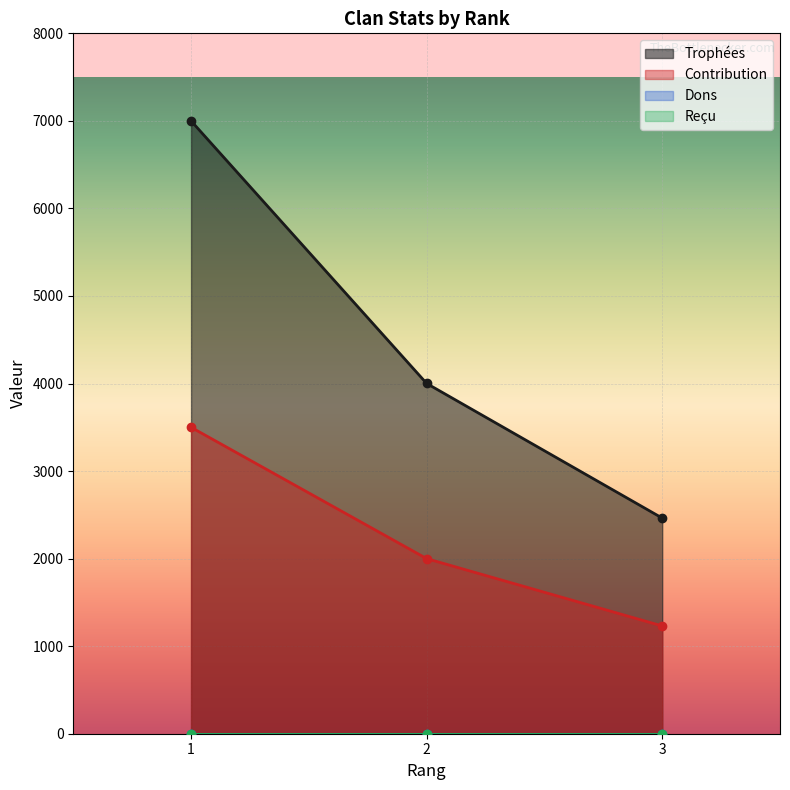

Is the value of Contribution at 1 greater than the value of Trophées at 2?

No